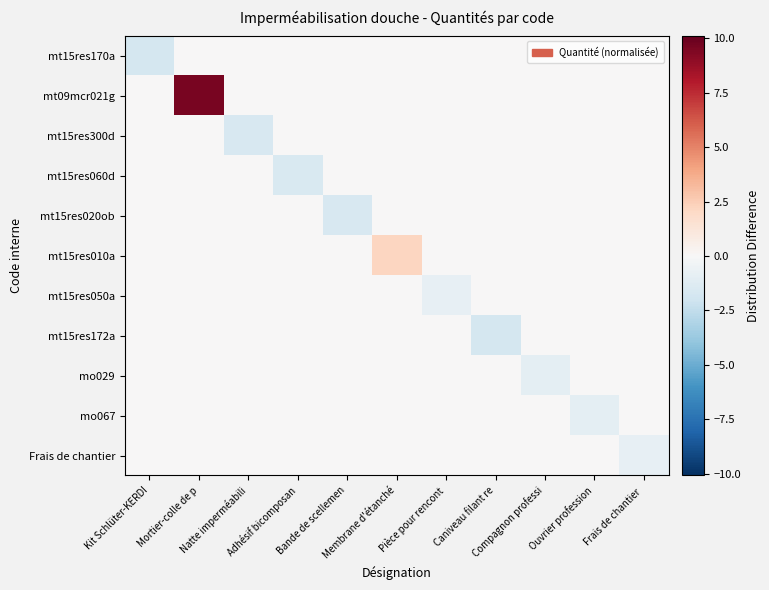

What is the smallest value displayed?

-1.8